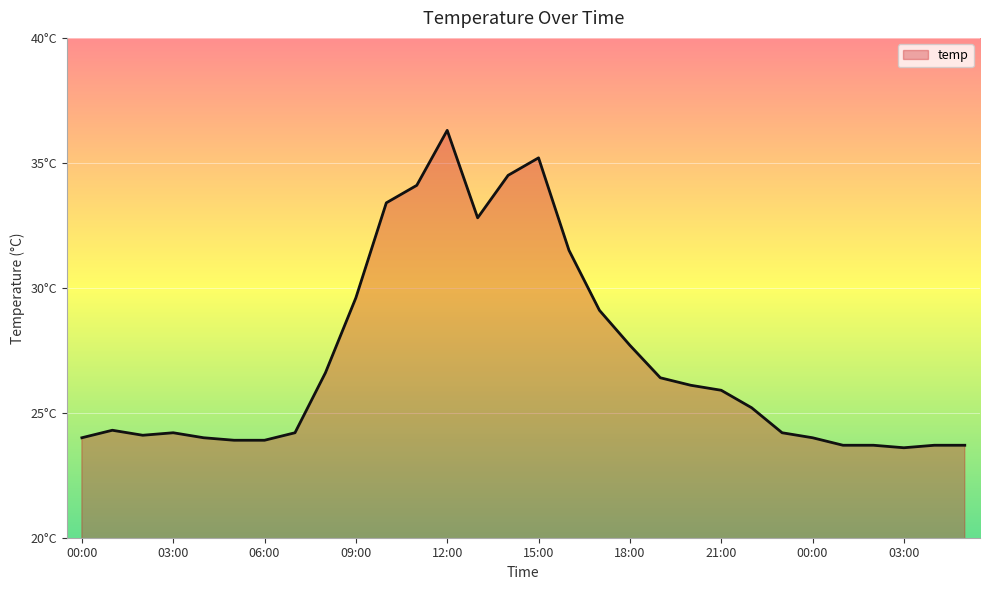

What is the average value?

27.1